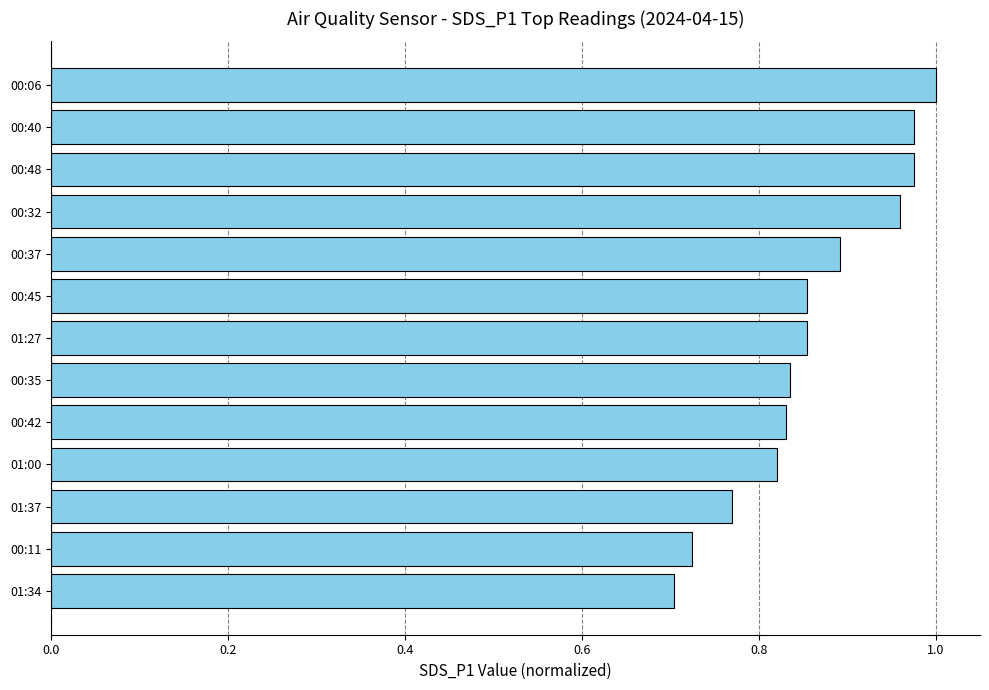

What position from the bottom is 00:35?

6